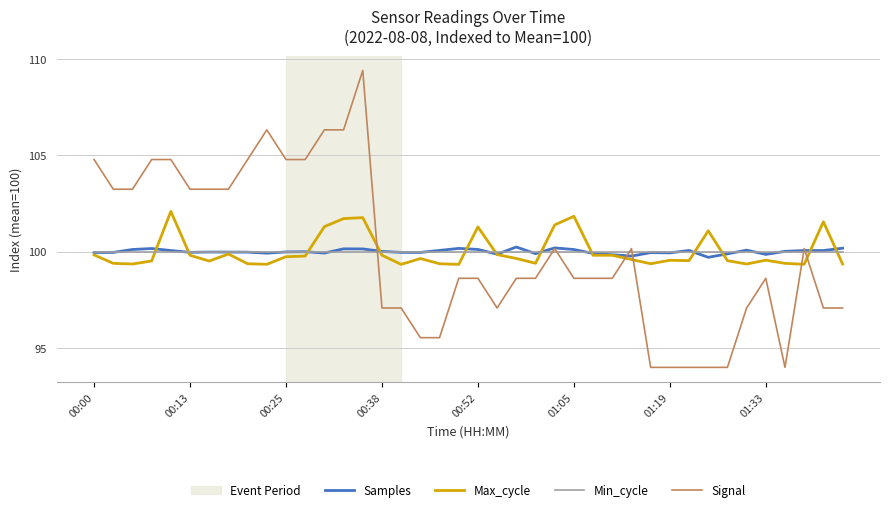

What is the difference between the second highest and minimum values in the Max_cycle series?

2.5